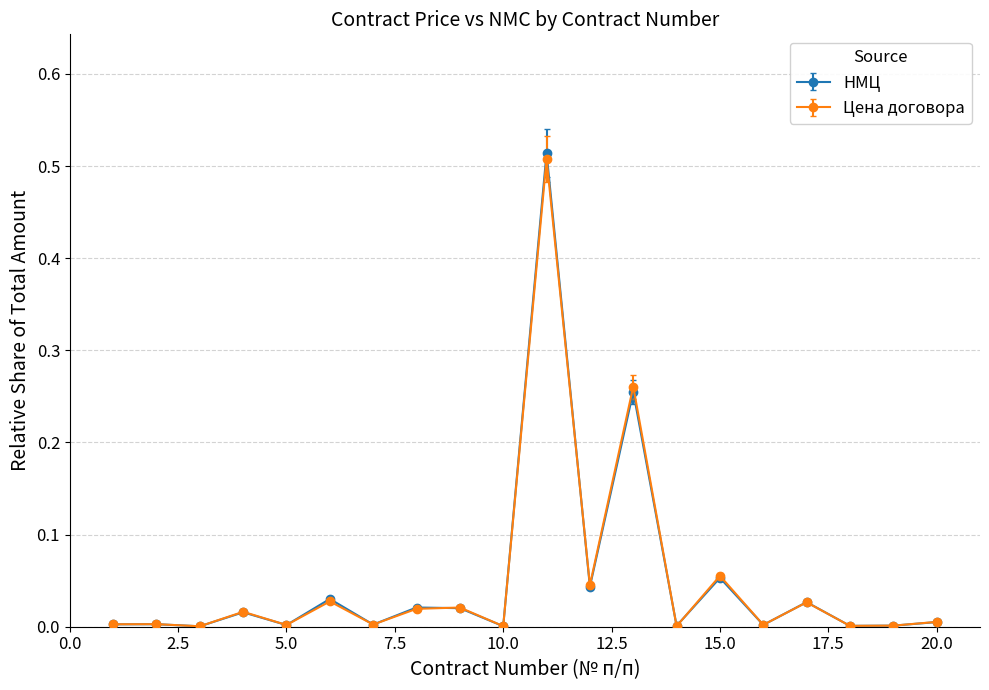

Which series has the largest range (max minus min)?

НМЦ